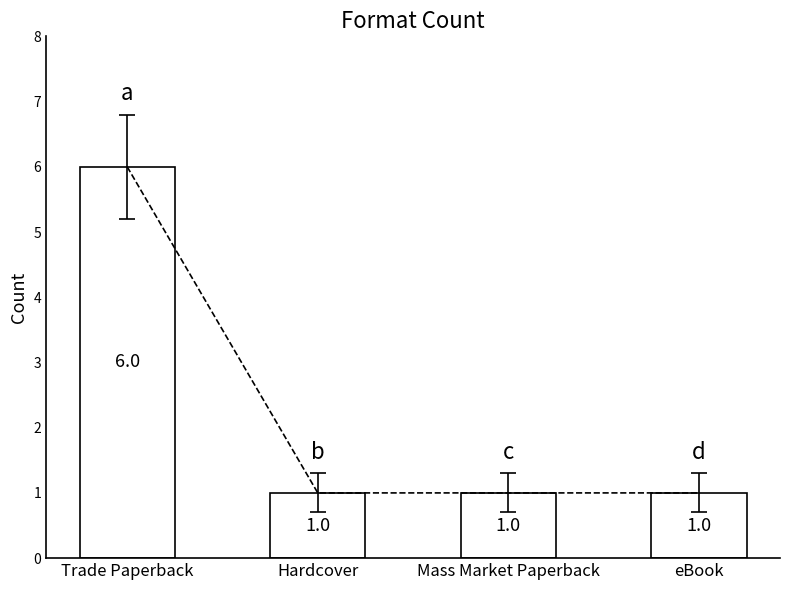

What is the difference between the maximum and second lowest values?

5